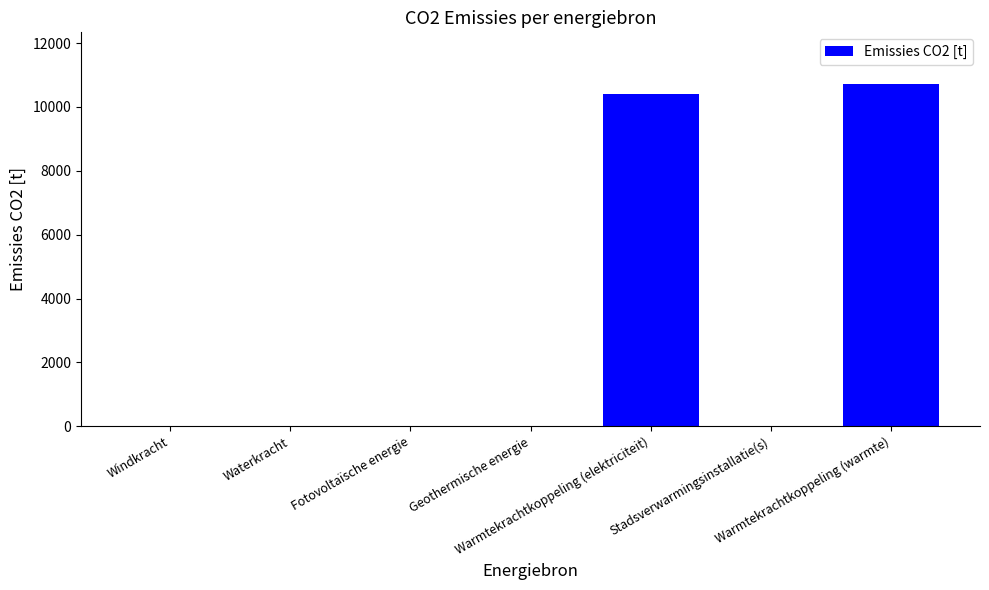

How many data points does each series have?

7